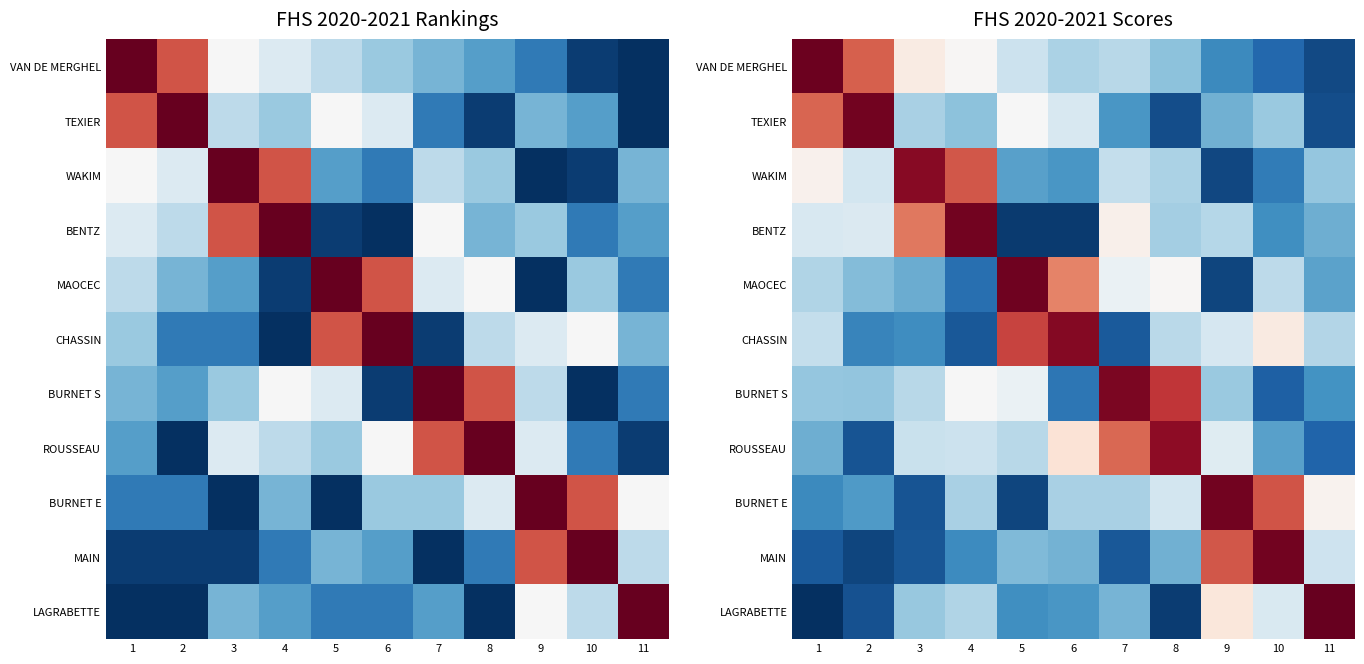

At 2, list the series in order from largest to smallest.

TEXIER, VAN DE MERGHEL, BENTZ, WAKIM, BURNET S, MAOCEC, BURNET E, CHASSIN, ROUSSEAU, LAGRABETTE, MAIN